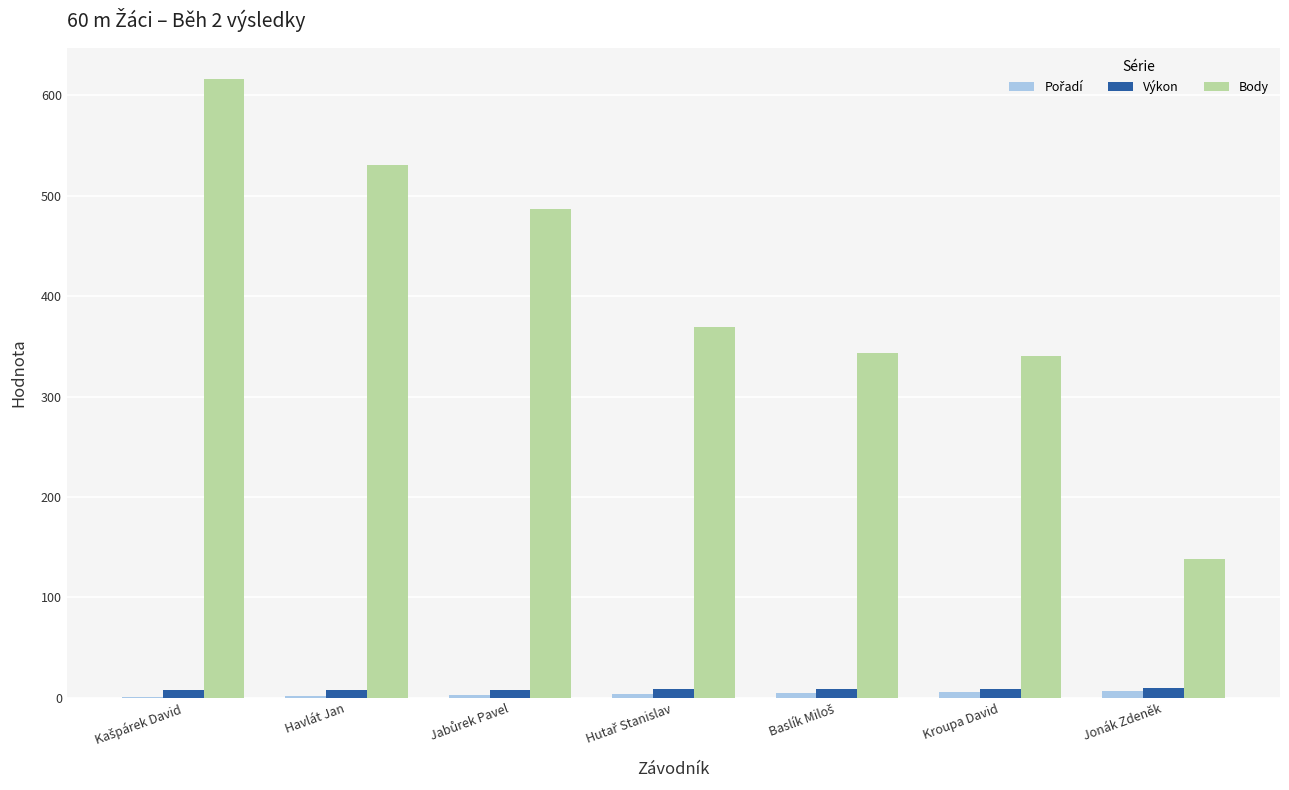

What is the greatest value displayed?

616.0